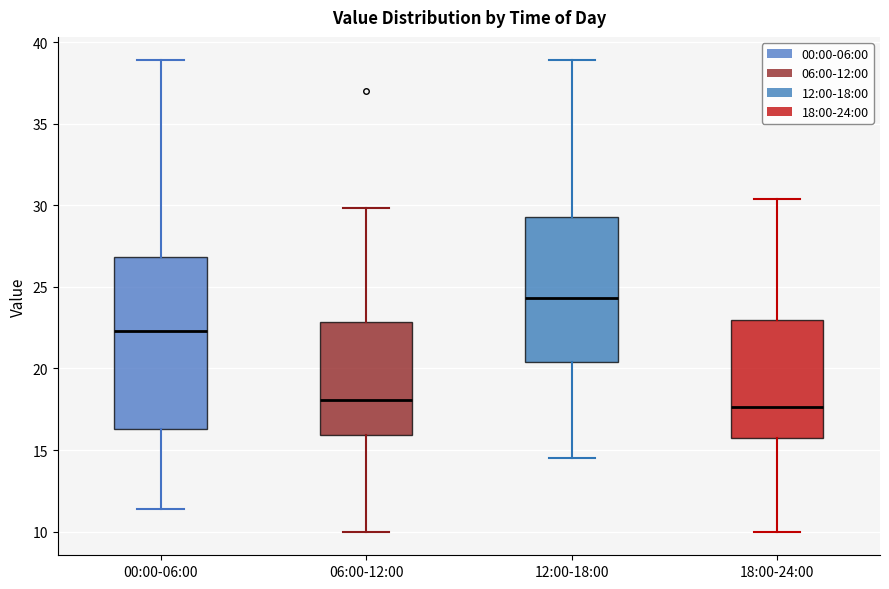

Reading left to right, transcribe this box plot: for each box, give where its median line is, the range the box spans, and where its two whiskers end, as read against the y-axis. The values are not printed on the chart, so give them approximately, as read against the axis.

00:00-06:00: median 22.5, box 16.5 to 27.0, whiskers 11.5 to 39.0
06:00-12:00: median 18.0, box 16.0 to 23.0, whiskers 10.0 to 30.0
12:00-18:00: median 24.5, box 20.5 to 29.5, whiskers 14.5 to 39.0
18:00-24:00: median 17.5, box 16.0 to 23.0, whiskers 10.0 to 30.5